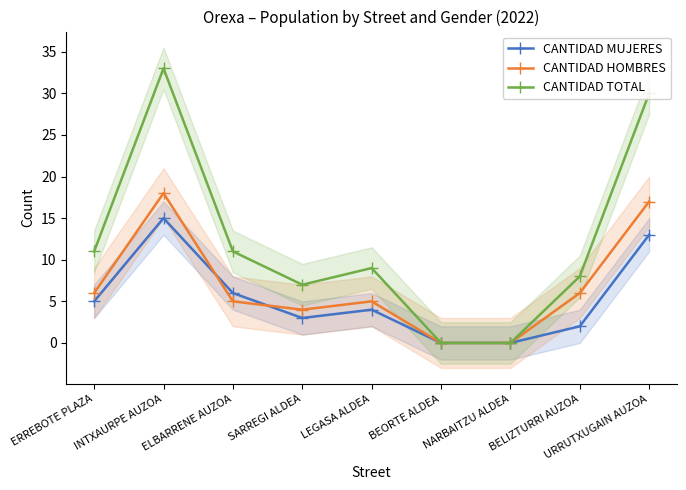

What is the value of the CANTIDAD MUJERES point at the 1st from the left?

5